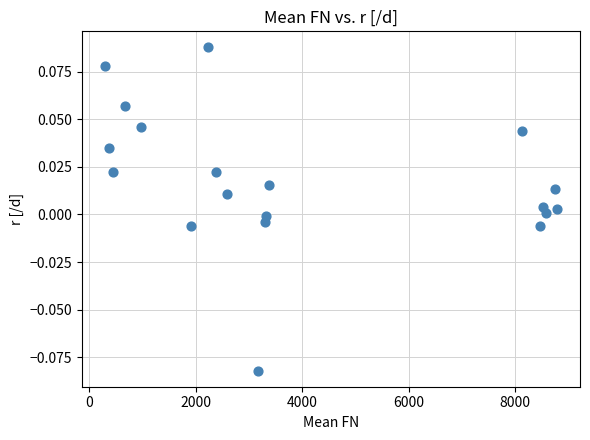

What is the range of X values (max minus min)?

8509.8